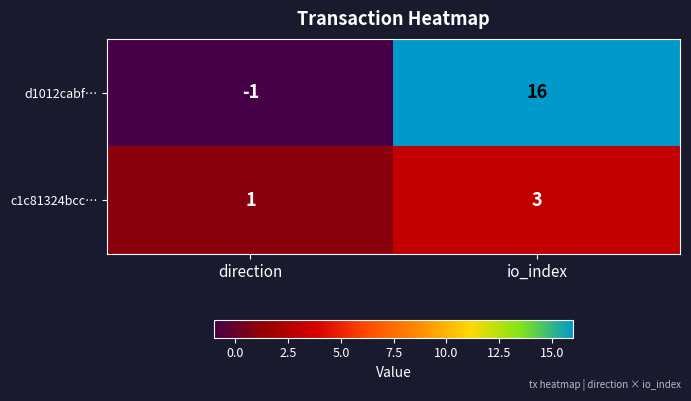

Which category has the lowest value across all series?

direction